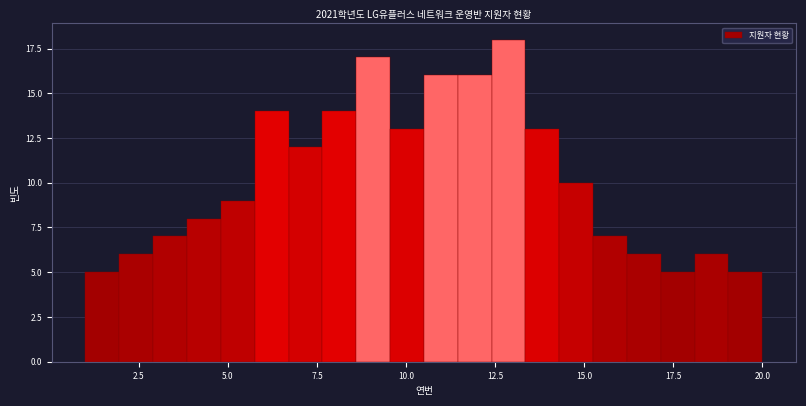

Around what value on the x-axis is the tallest bar? Give the approximate position of its centre, as read against the axis.

13.0